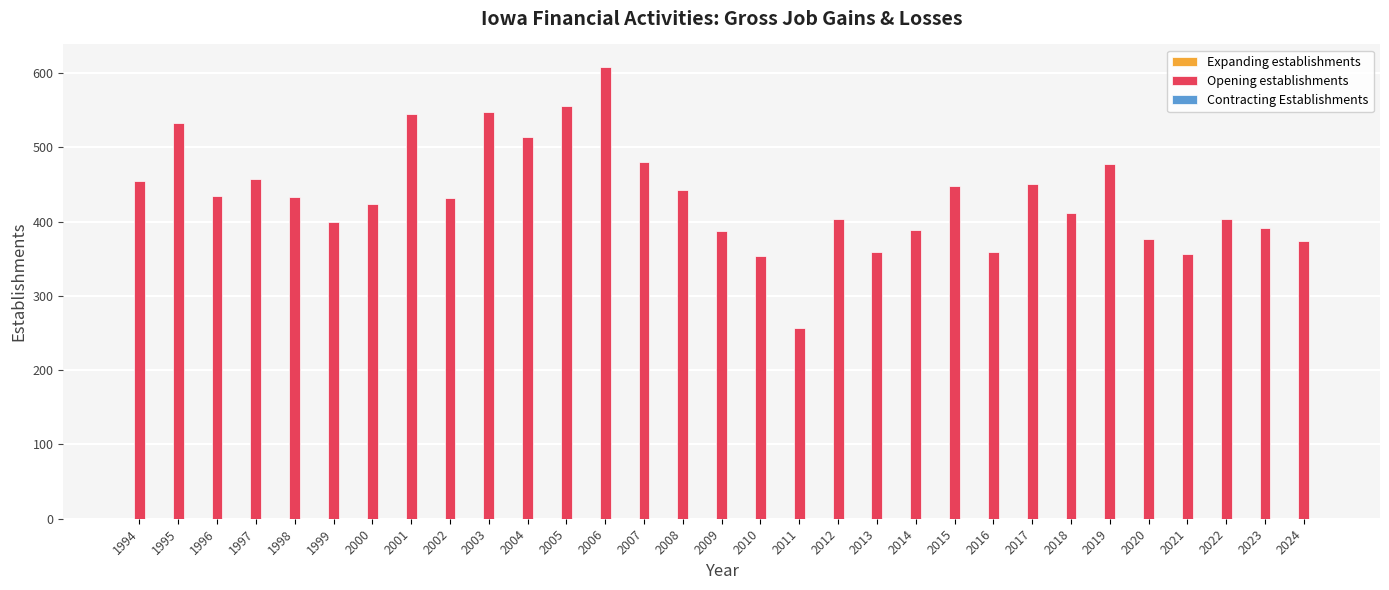

Does the chart contain any negative values?

No